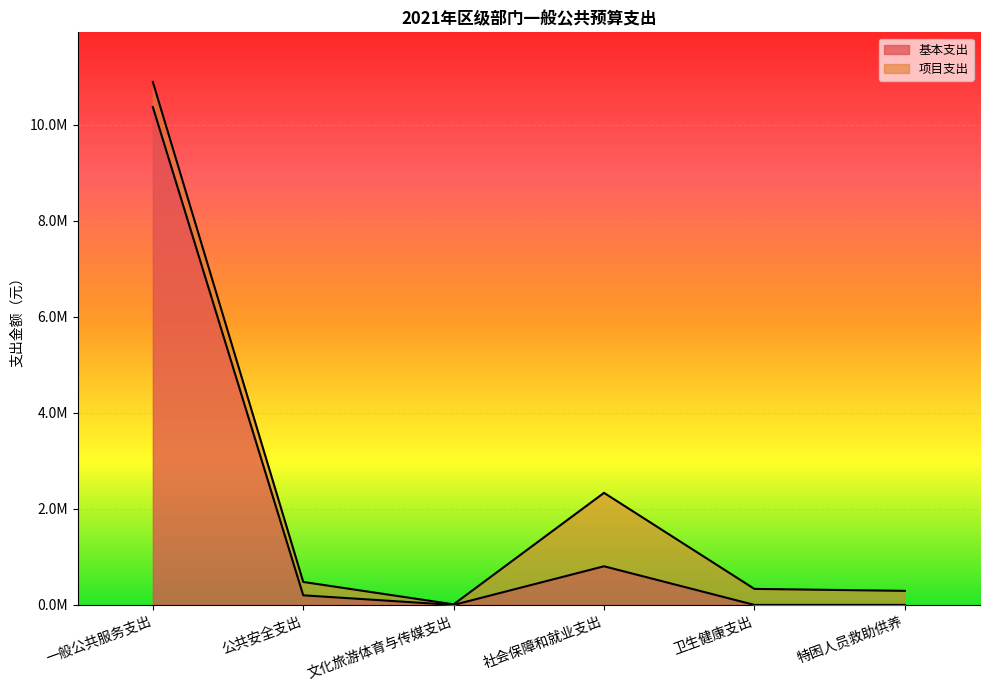

The value at 一般公共服务支出 is 10371412.1. True or false?

True